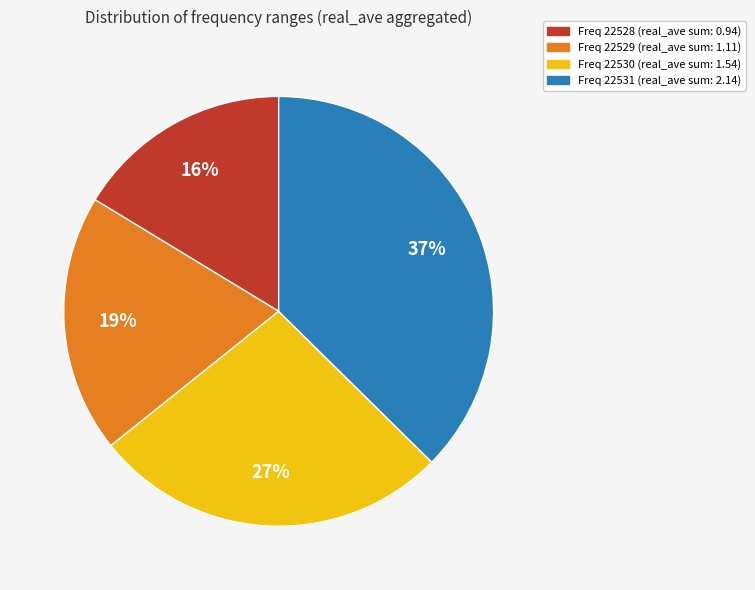

Is there any slice that represents more than half of the pie?

No